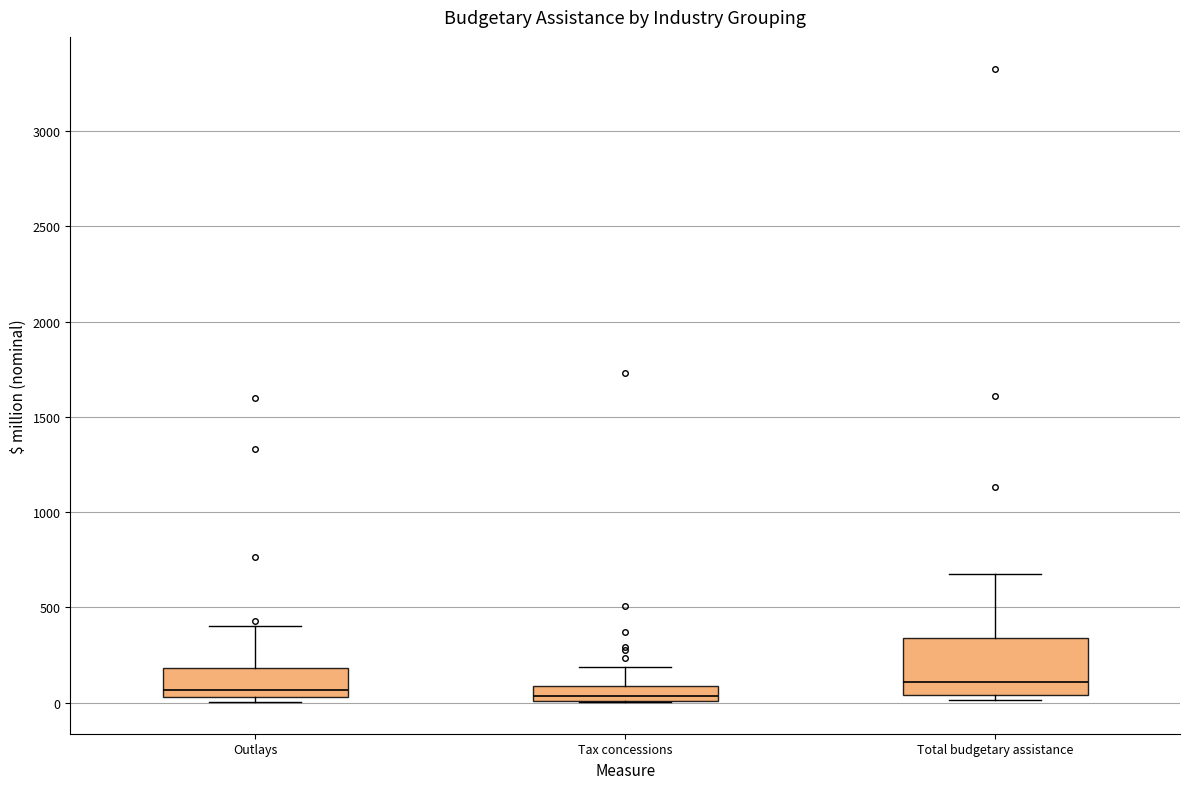

Where is the lower edge of the box for Outlays on the y-axis? The values are not printed on the chart, so give them approximately, as read against the axis.

50